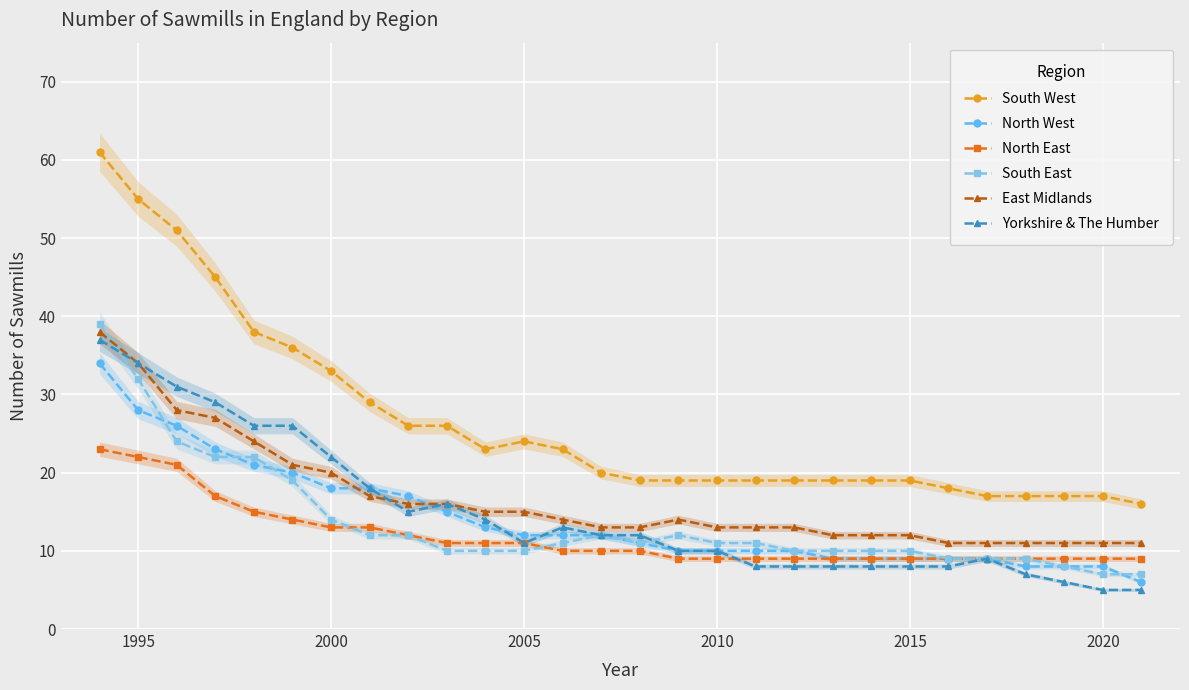

Is it true that South East equals 3 at 2010?

False